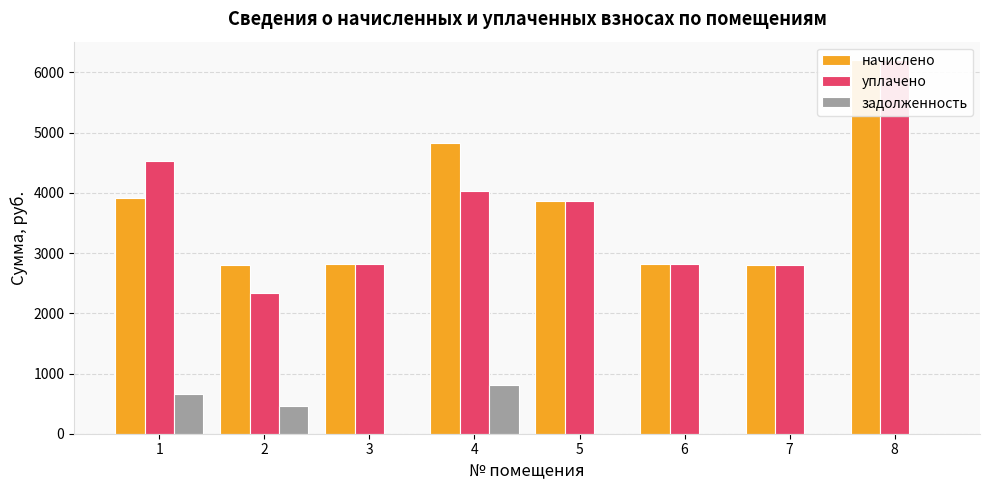

What is the value of the задолженность bar at the 2nd from the left?

467.8